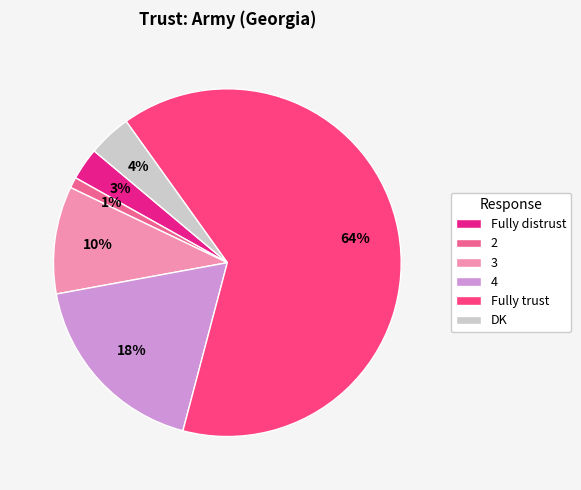

To the nearest percent, what percentage of the pie is Fully distrust?

3%